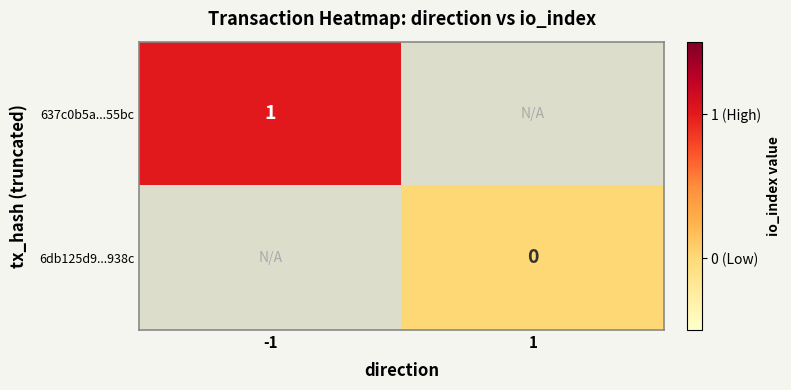

Count the number of categories in the chart.

2